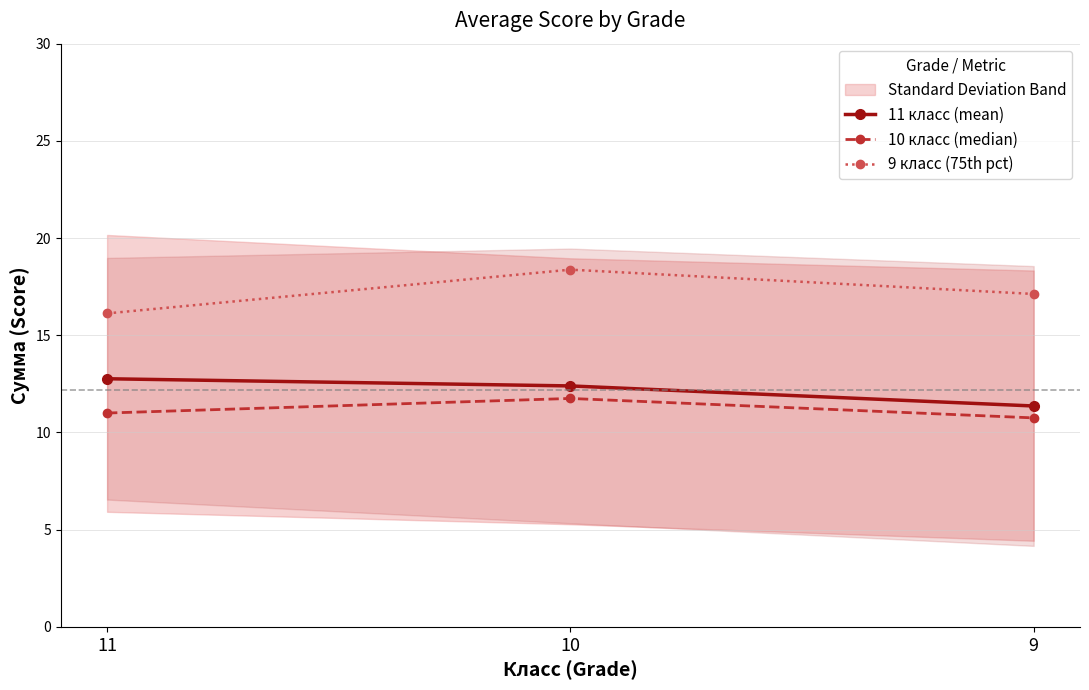

Is the value of 11 класс (mean) at 11 greater than the value of 9 класс (75th pct) at 9?

No